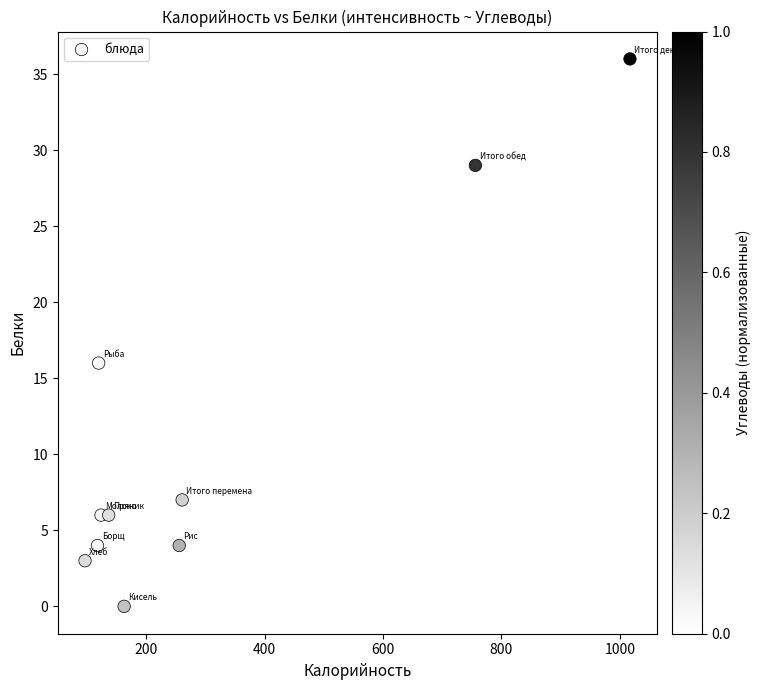

What Y value in the scatter plot is closest to 18?

16